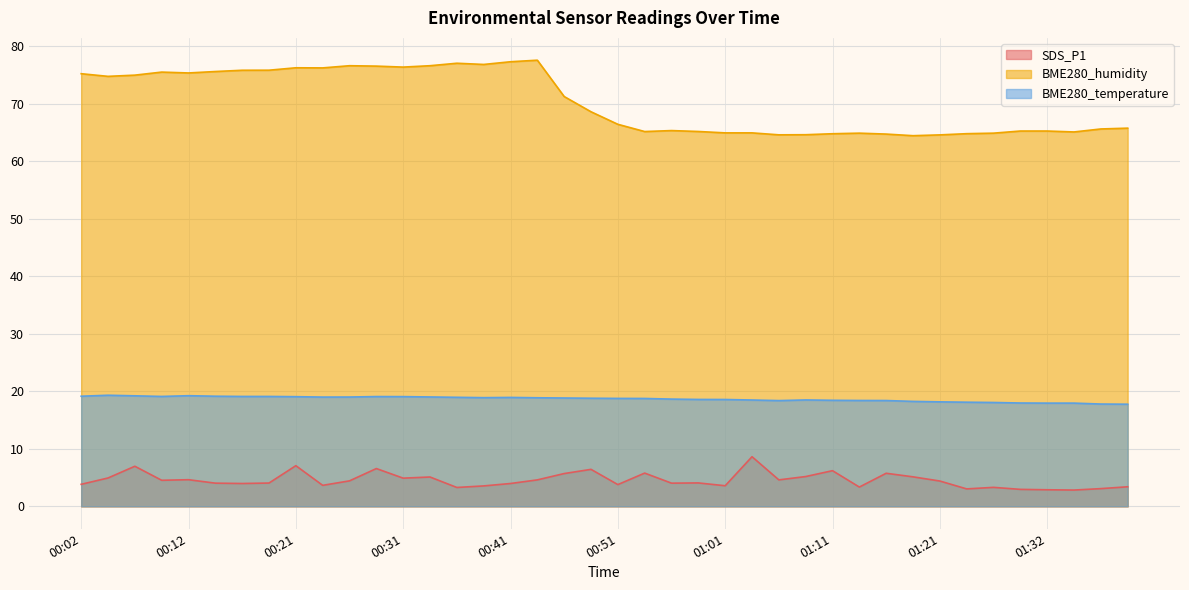

Is the value of BME280_humidity at 00:34 greater than the value of BME280_temperature at 00:14?

Yes